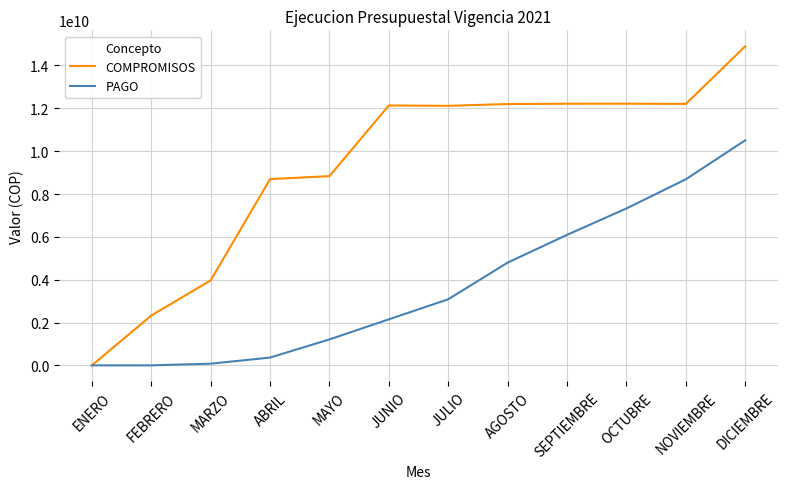

Which label corresponds to the largest value in the chart?

DICIEMBRE